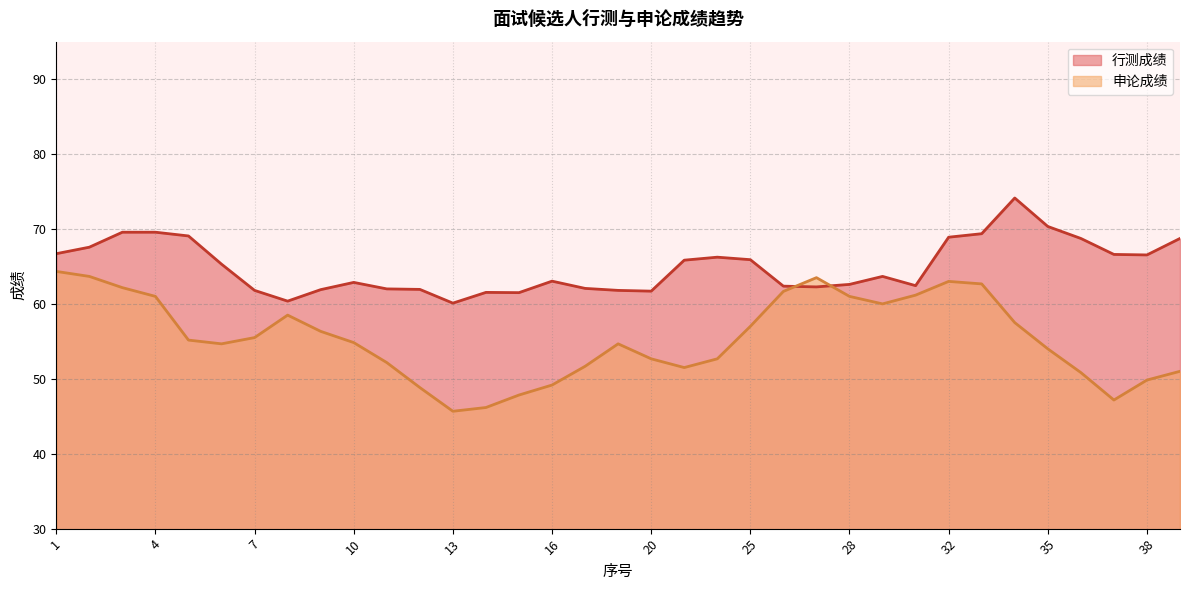

Between 9 and 17, which series saw the biggest shift?

申论成绩